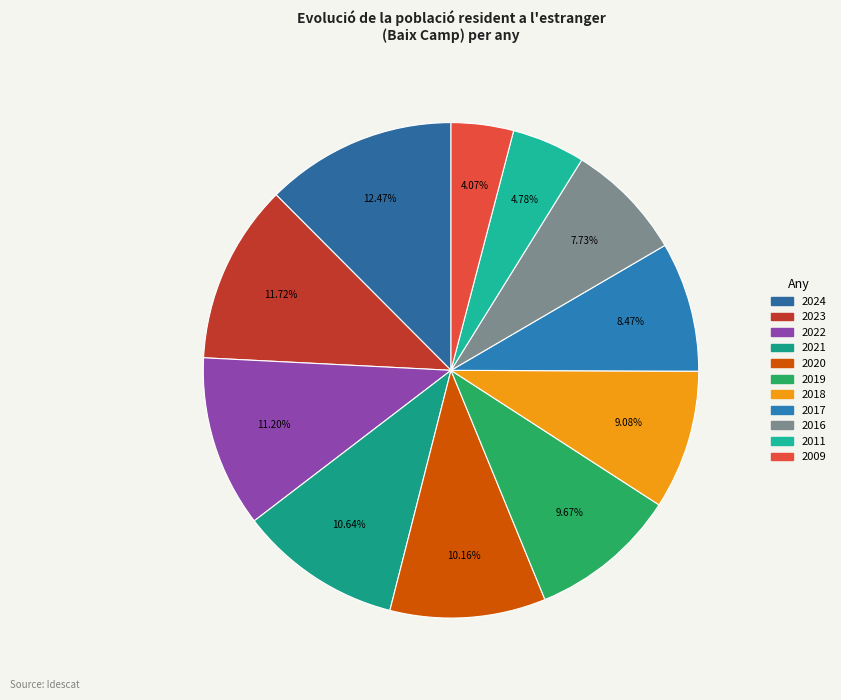

True or false: 2009 accounts for 4% of the total.

True